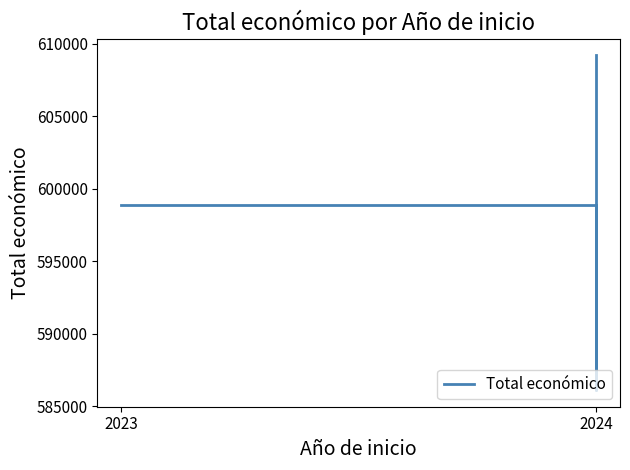

What is the change in value from 2023 to 2024?

-12789